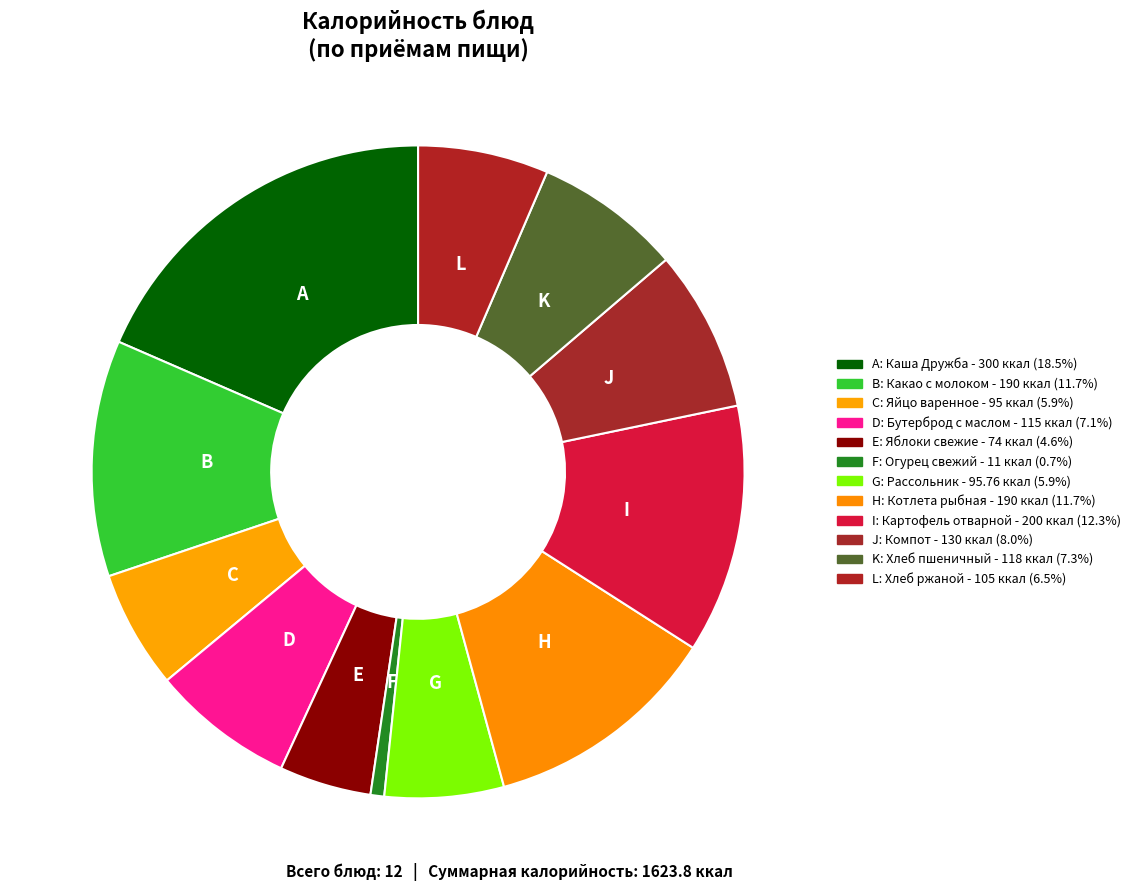

To the nearest percent, what is the average slice percentage?

8%